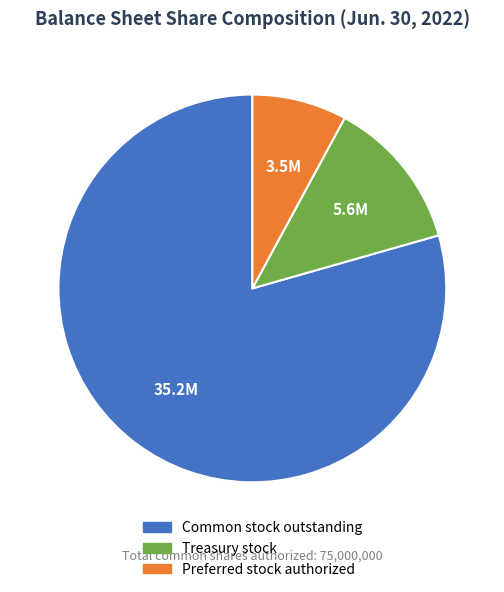

Count the number of slices in the pie.

3